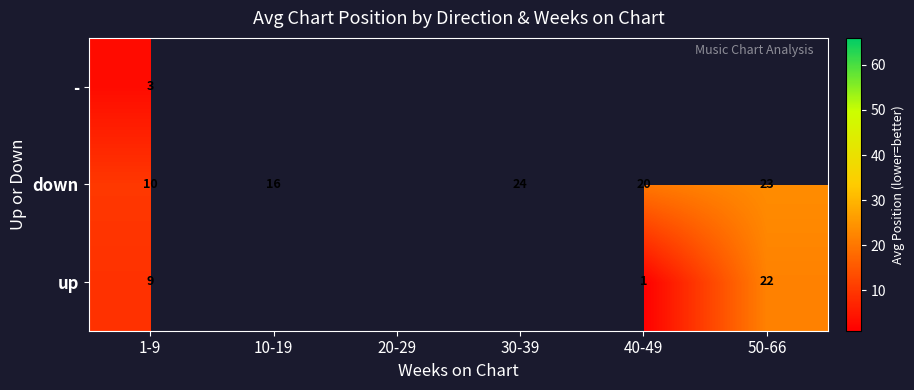

What is the difference between the down values at 30-39 and 1-9?

14